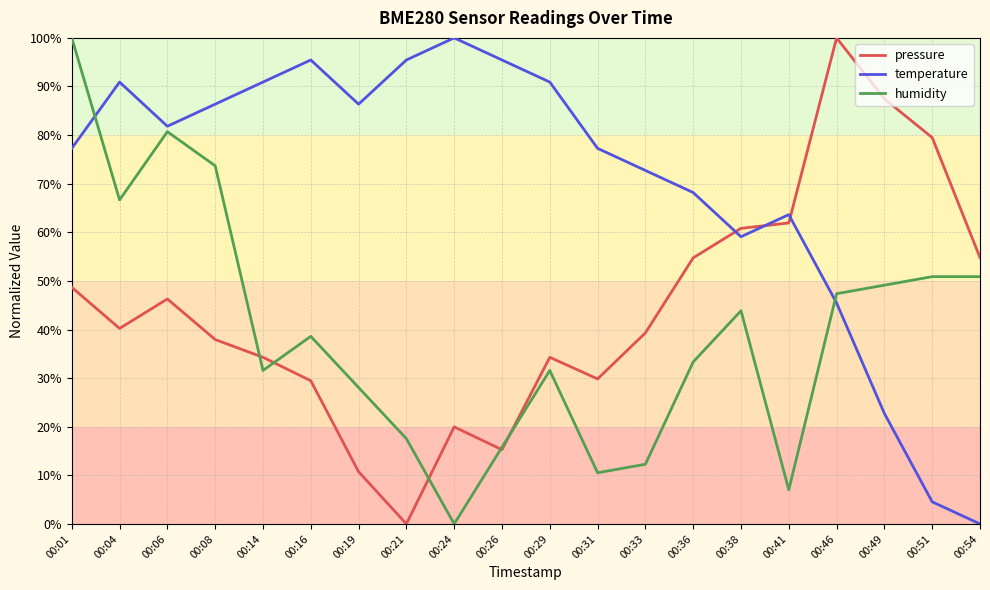

Which series has the largest total across all categories?

temperature